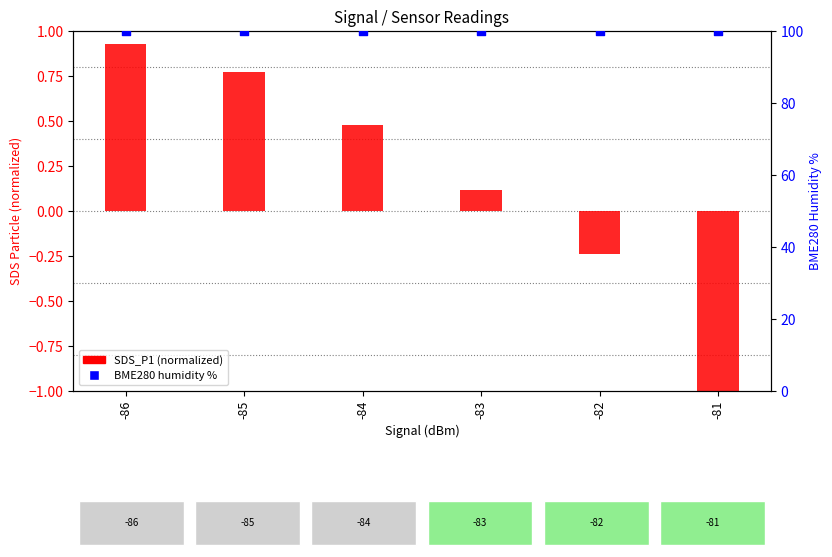

What is the total value across all series at -84?

100.5